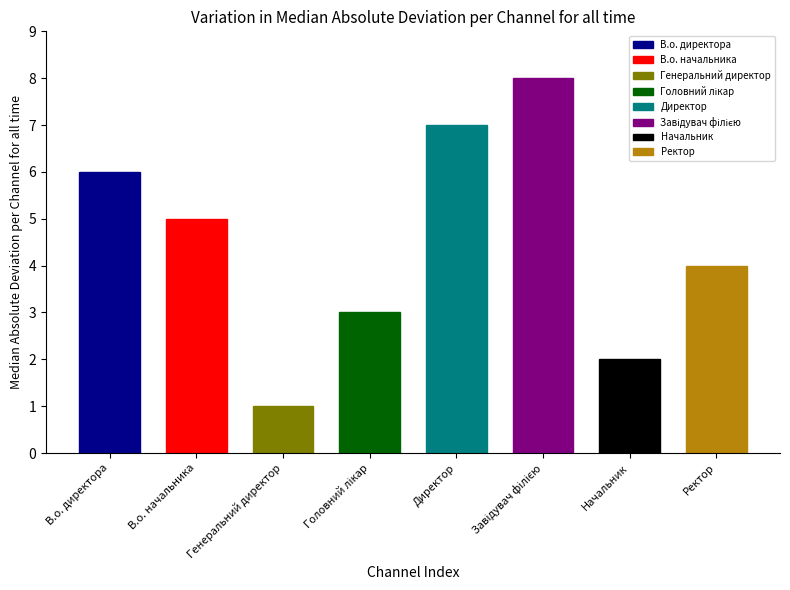

What is the difference between the maximum and minimum values?

7